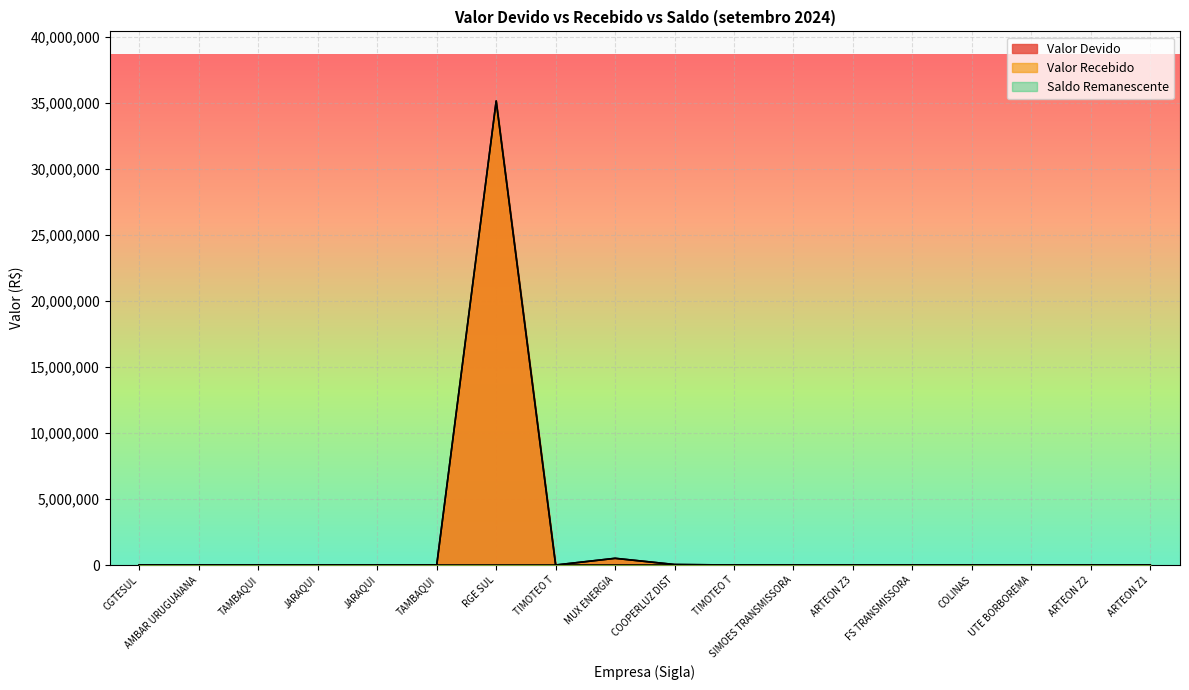

Which has a higher value, MUX ENERGIA or CGTESUL?

MUX ENERGIA